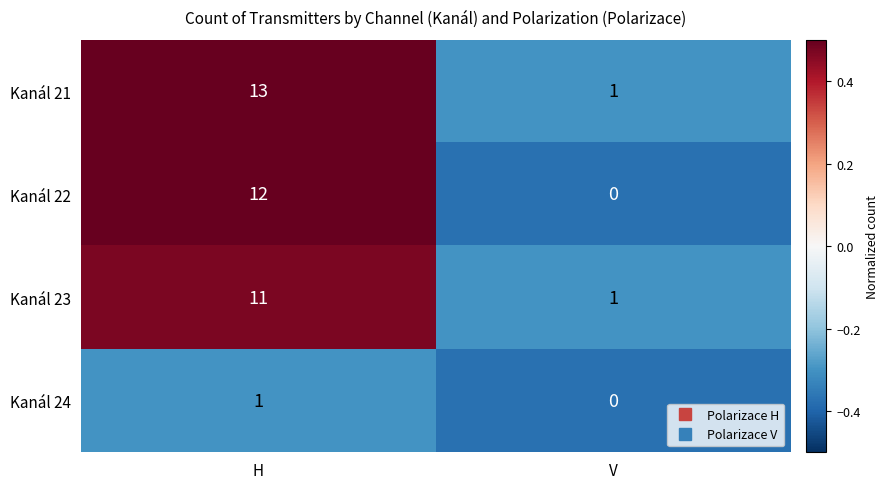

What is the average value of the Kanál 22 series?

6